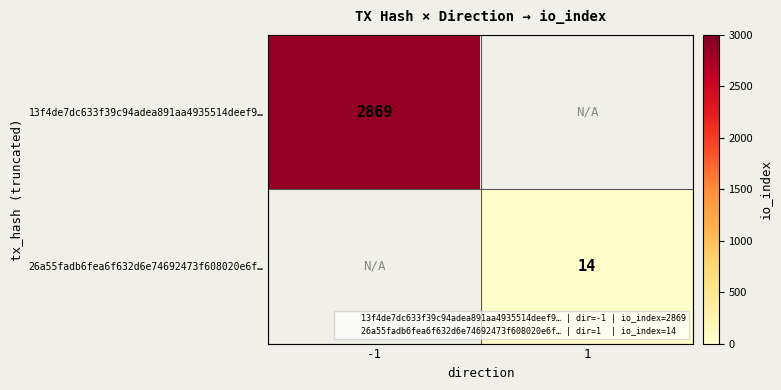

Is it true that 13f4de7dc633f39c94adea891aa4935514deef9… equals 2869.0 at -1?

True